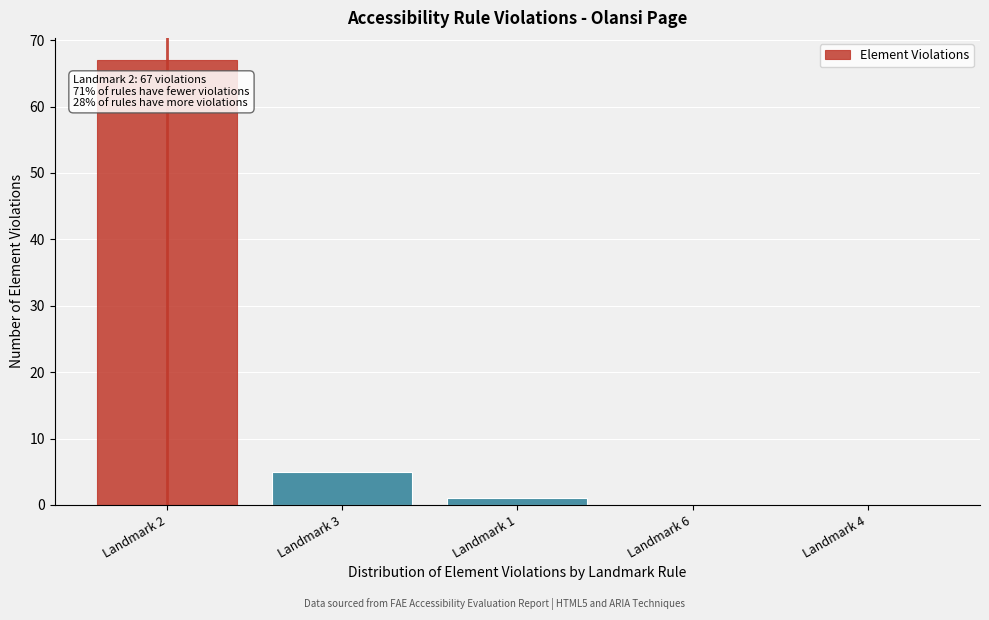

Reading left to right, list all the values displayed in this chart.

Landmark 2=67	Landmark 3=5	Landmark 1=1	Landmark 6=0	Landmark 4=0